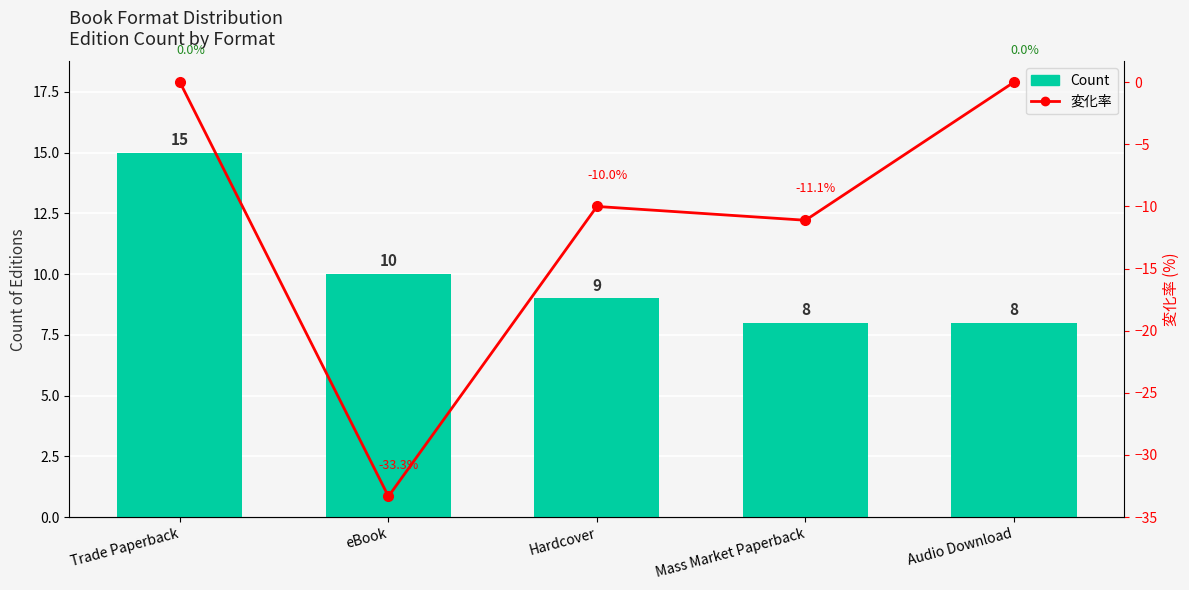

True or false: 変化率 has a value of 13.4 at Audio Download.

False